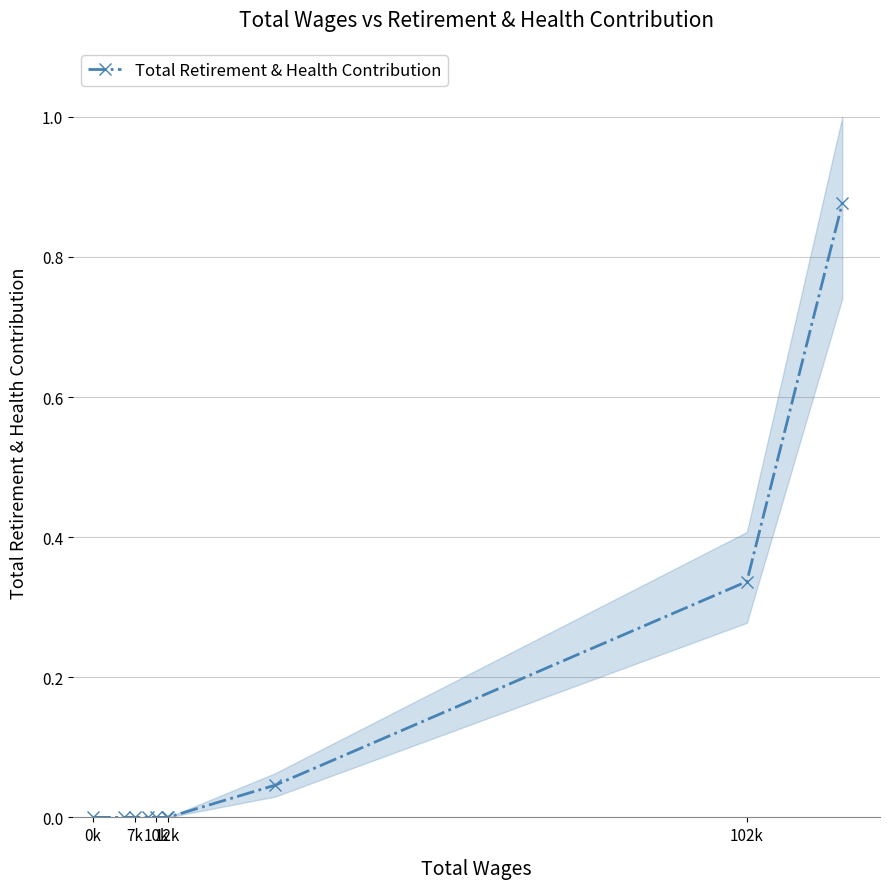

What is the difference between the maximum and minimum values?

0.9